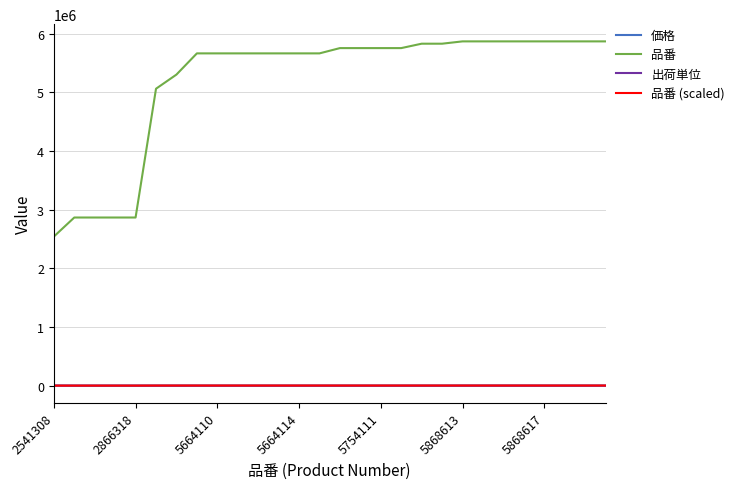

What is the highest value of the 品番 series?

5868620.0